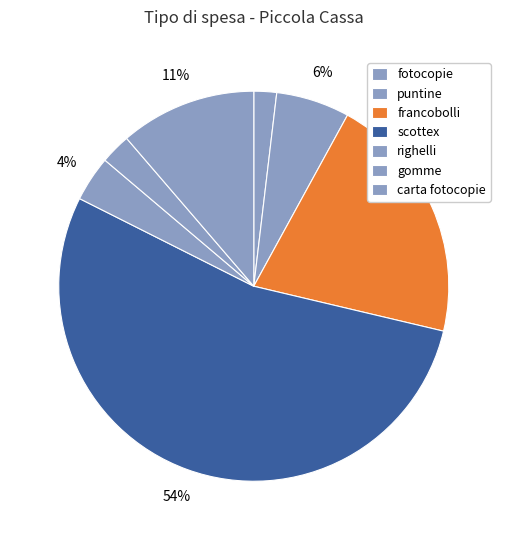

Which slice represents more than half of the pie?

scottex